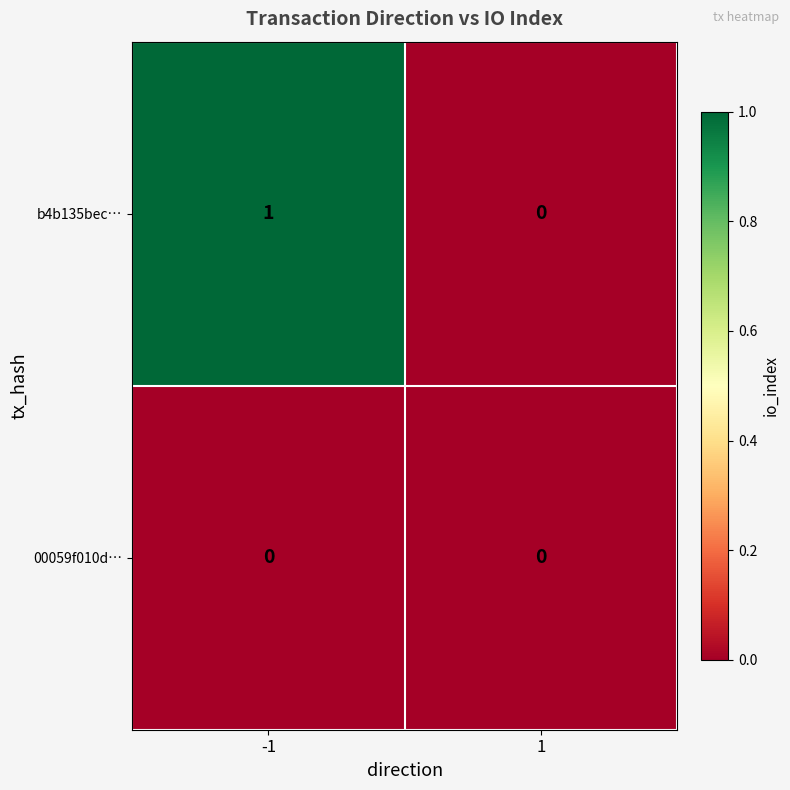

List the series in order of their overall mean, lowest first.

00059f010d…, b4b135bec…